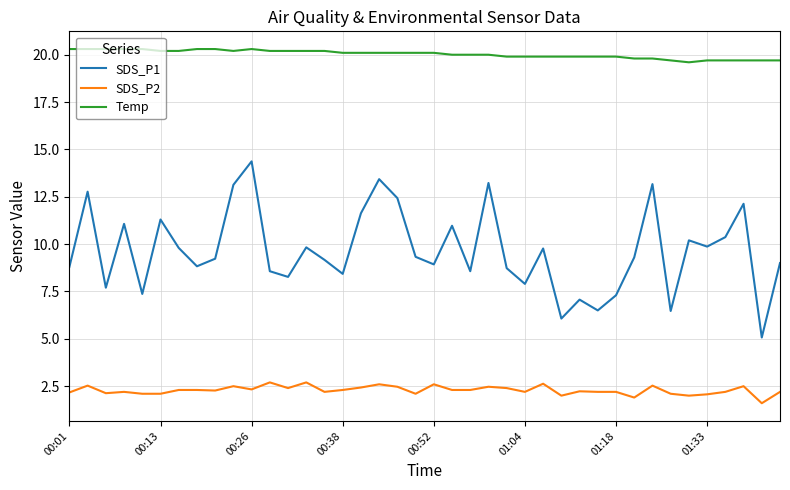

True or false: Temp and SDS_P1 intersect in this chart.

False